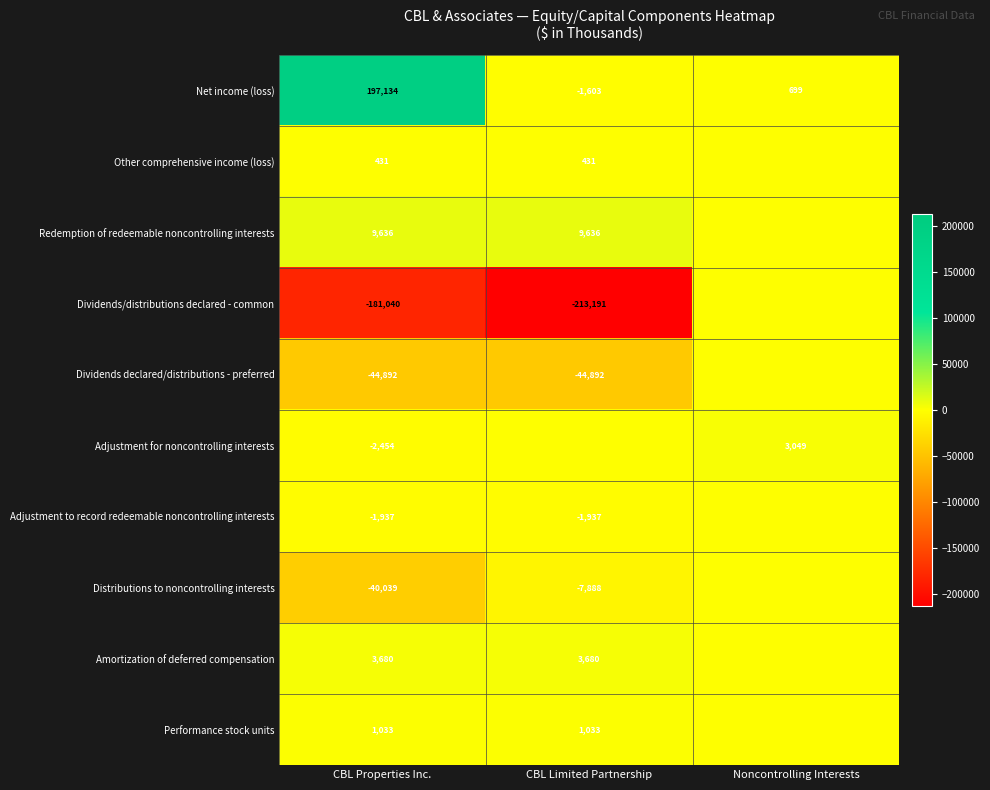

How many values in the Net income (loss) series are below 699?

1